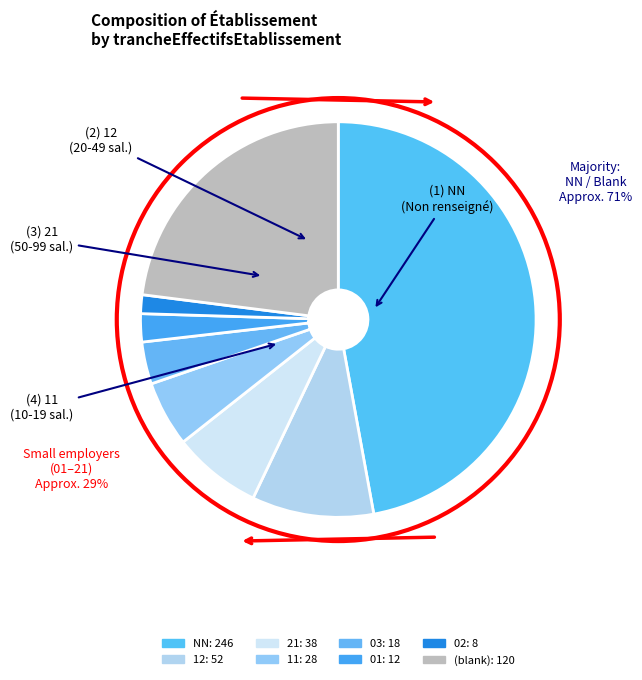

To the nearest percent, what is the average slice percentage?

12%